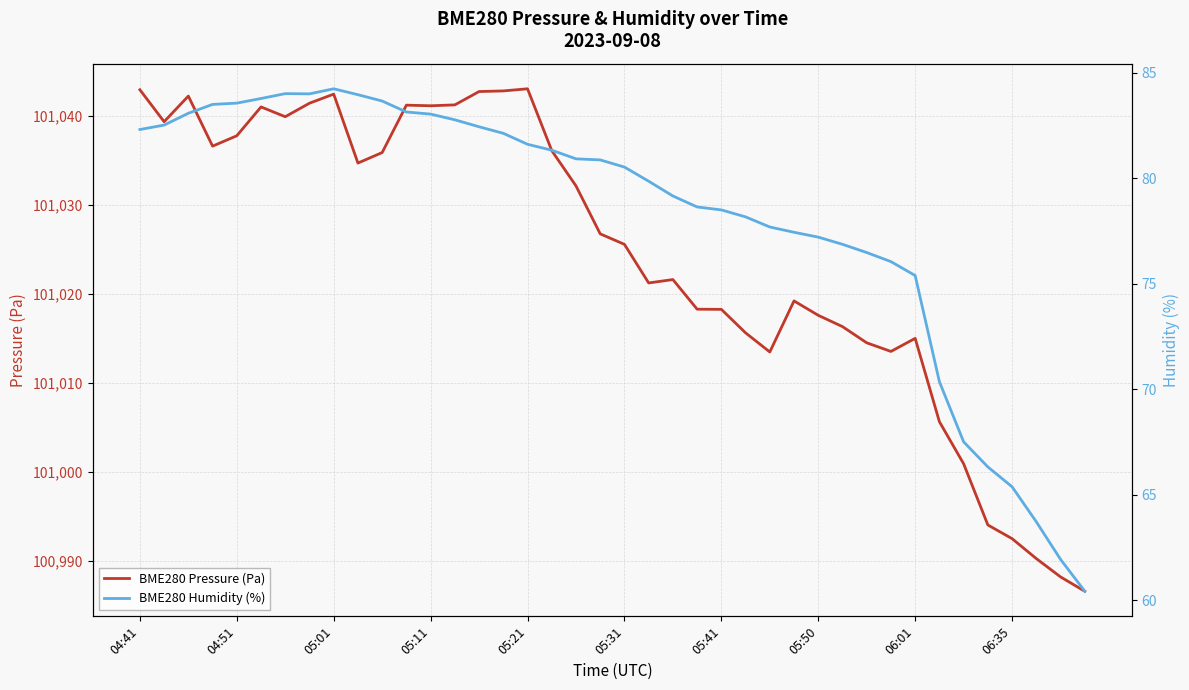

Which has a higher value, 14 or 23?

14